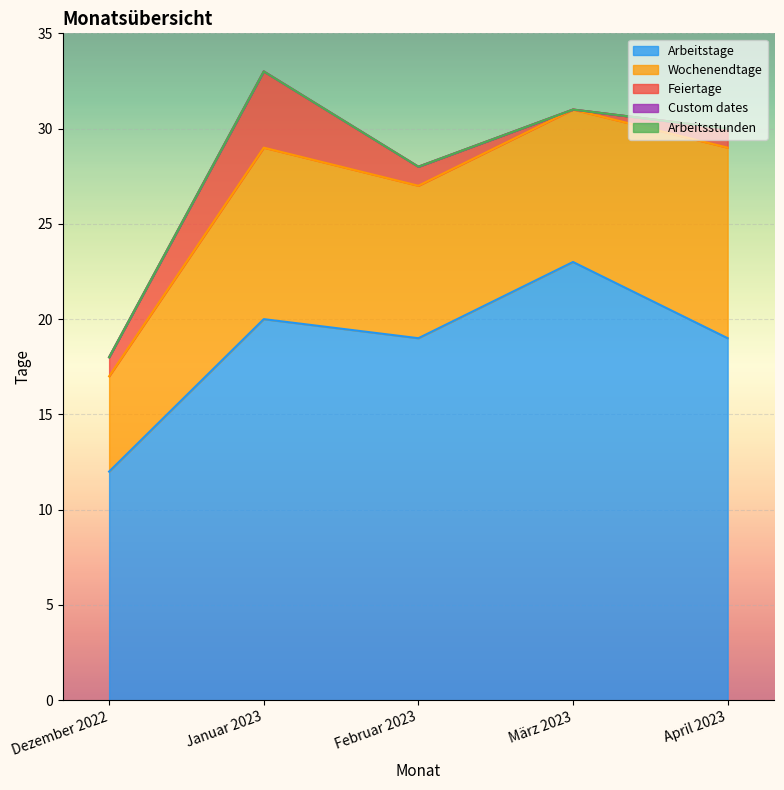

True or false: Arbeitsstunden and Wochenendtage cross at least once.

False